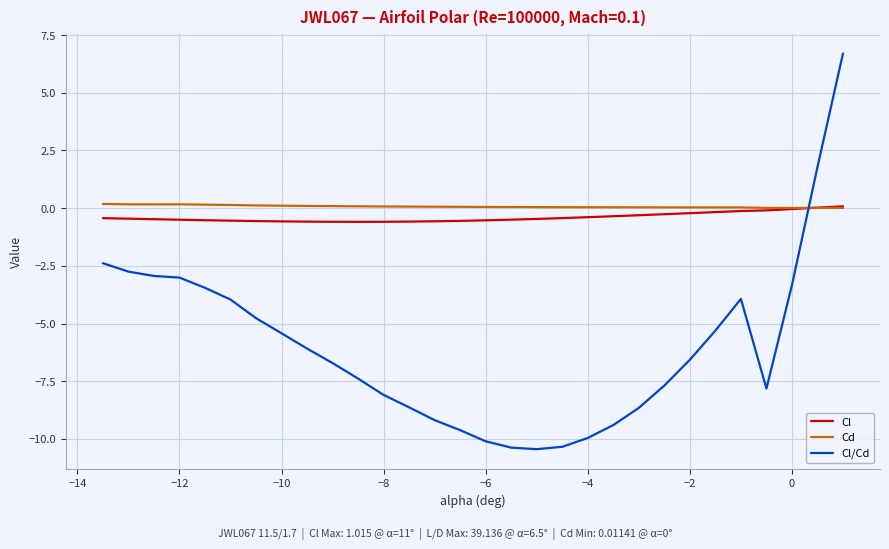

What is the smallest value displayed?

-10.4